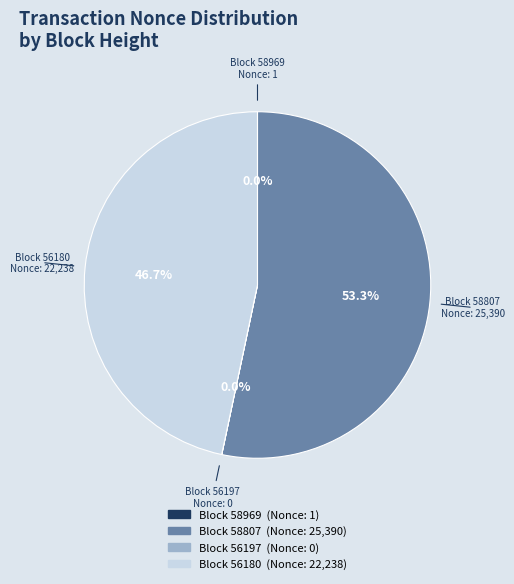

Is there any slice that represents more than half of the pie?

Yes